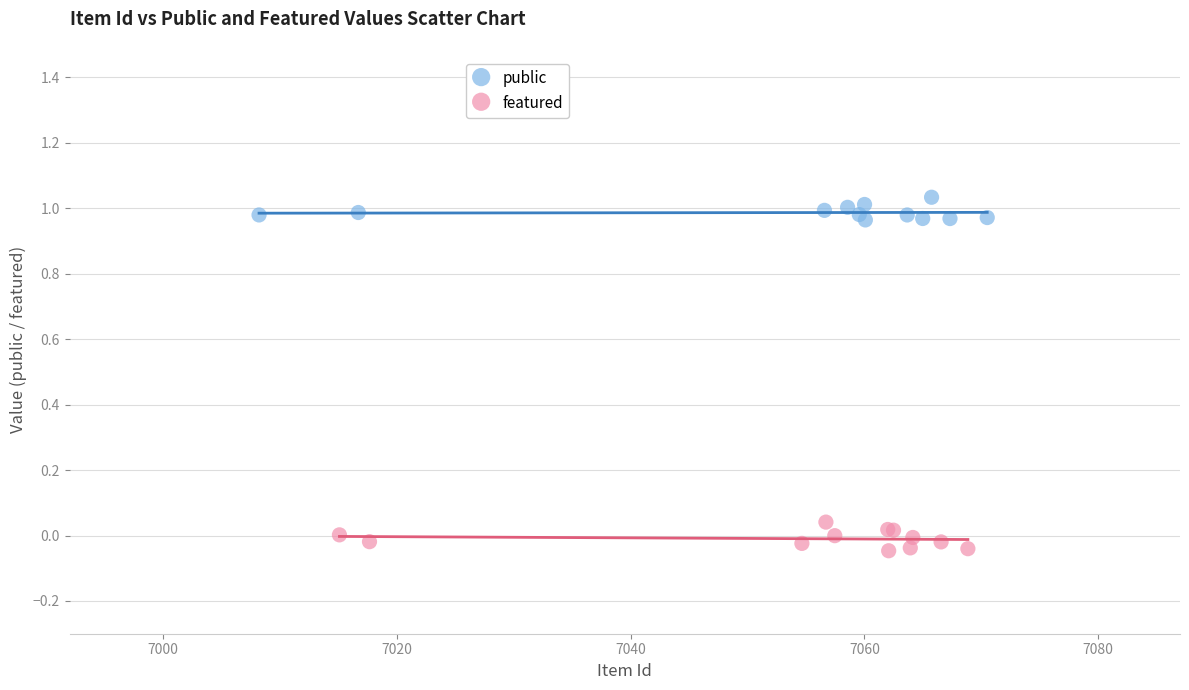

Which series contains the highest Y value?

public